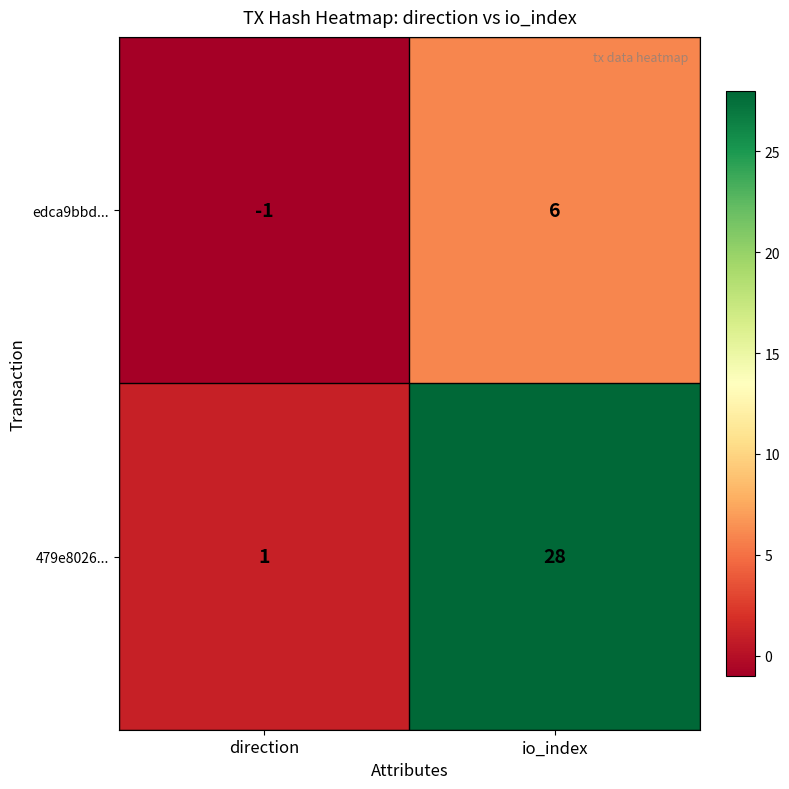

Count the number of categories in the chart.

2